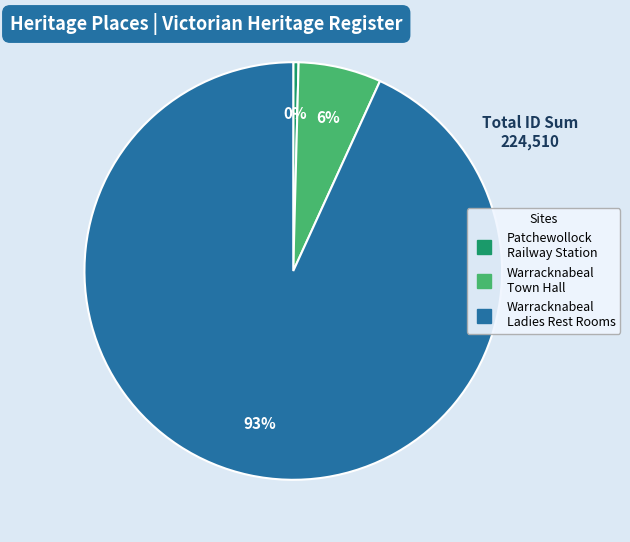

Is there any slice that represents more than half of the pie?

Yes